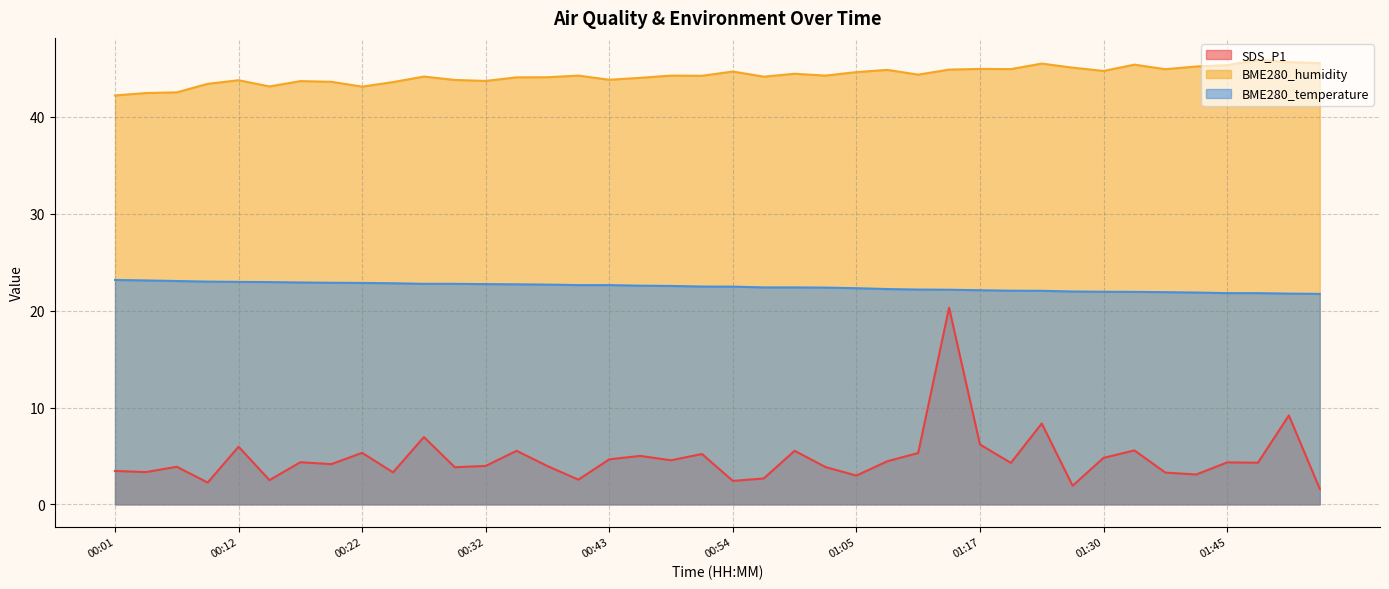

Which series has the largest range (max minus min)?

SDS_P1